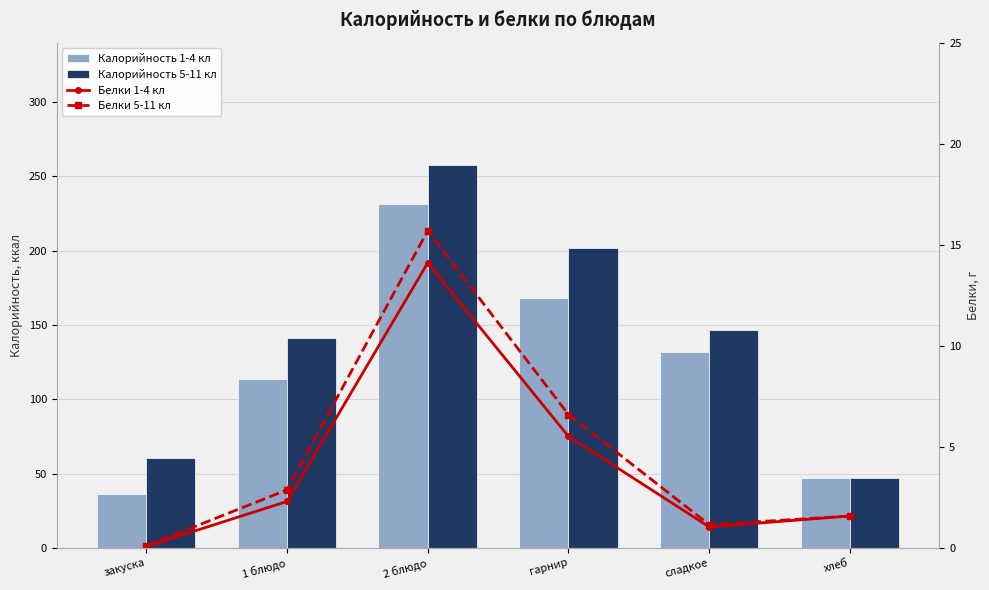

What is the sum of all Калорийность 1-4 кл values?

729.0